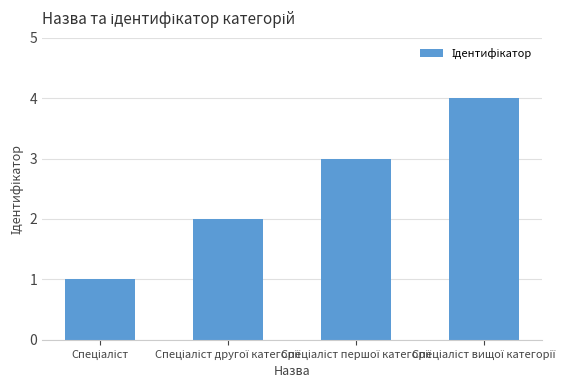

What is the sum of all values?

10